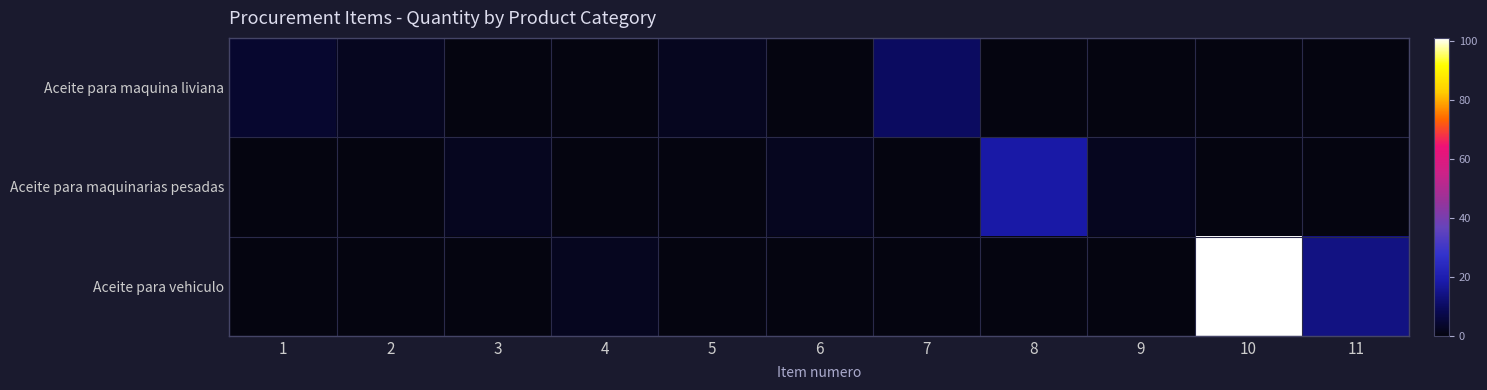

Reading right to left, what are all the values shown in this chart?

Aceite para maquina liviana: 11=0	10=0	9=0	8=0	7=10	6=0	5=2	4=0	3=0	2=2	1=4
Aceite para maquinarias pesadas: 11=0	10=0	9=2	8=18	7=0	6=2	5=0	4=0	3=2	2=0	1=0
Aceite para vehiculo: 11=14	10=101	9=0	8=0	7=0	6=0	5=0	4=2	3=0	2=0	1=0